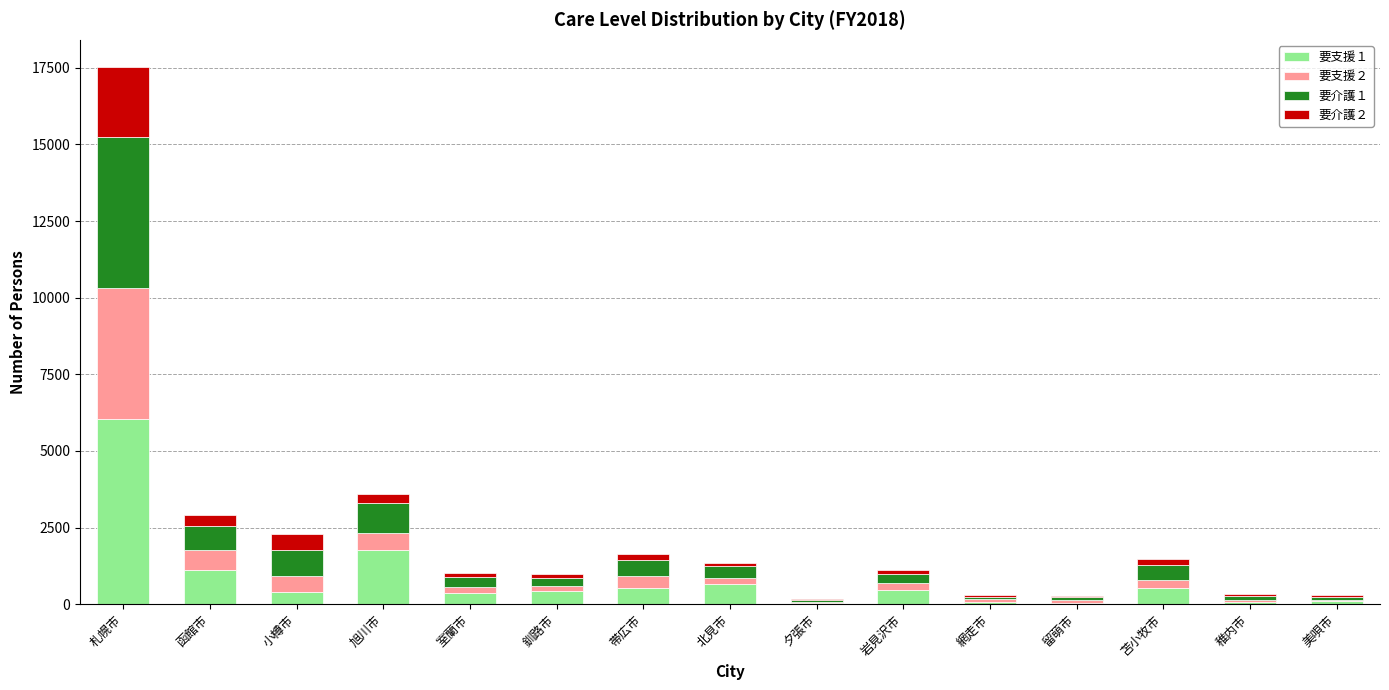

At which category is the sum across all series the highest?

札幌市